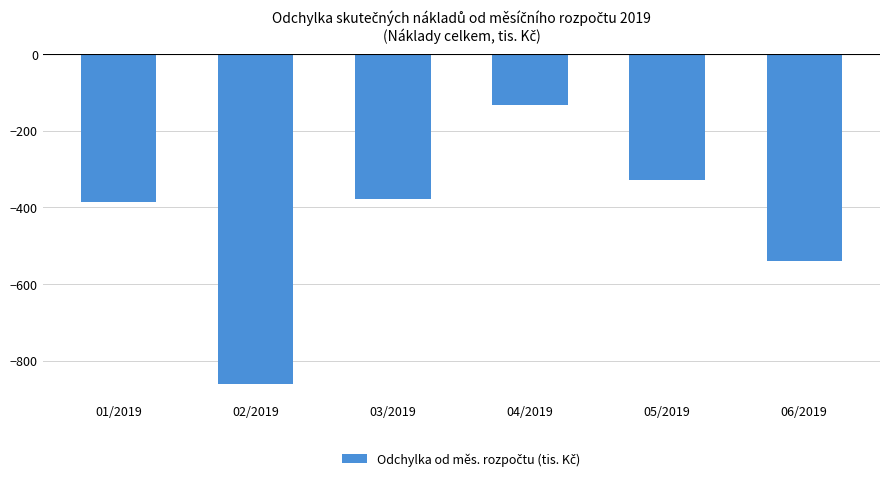

Reading right to left, list all the values displayed in this chart.

06/2019=-541.0	05/2019=-329.0	04/2019=-133.1	03/2019=-378.8	02/2019=-861.7	01/2019=-385.7